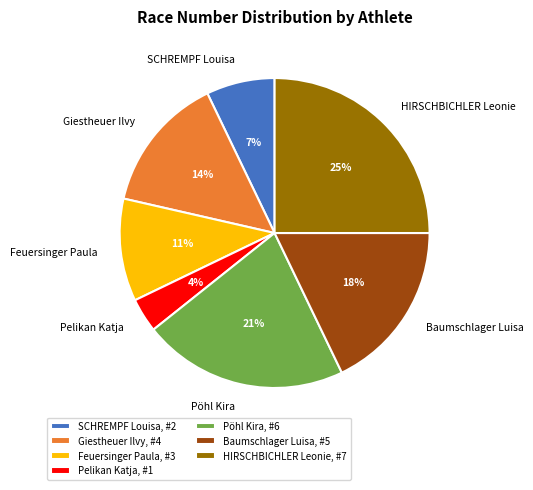

Approximately how many times larger is the value at Giestheuer Ilvy compared to Pöhl Kira?

0.7